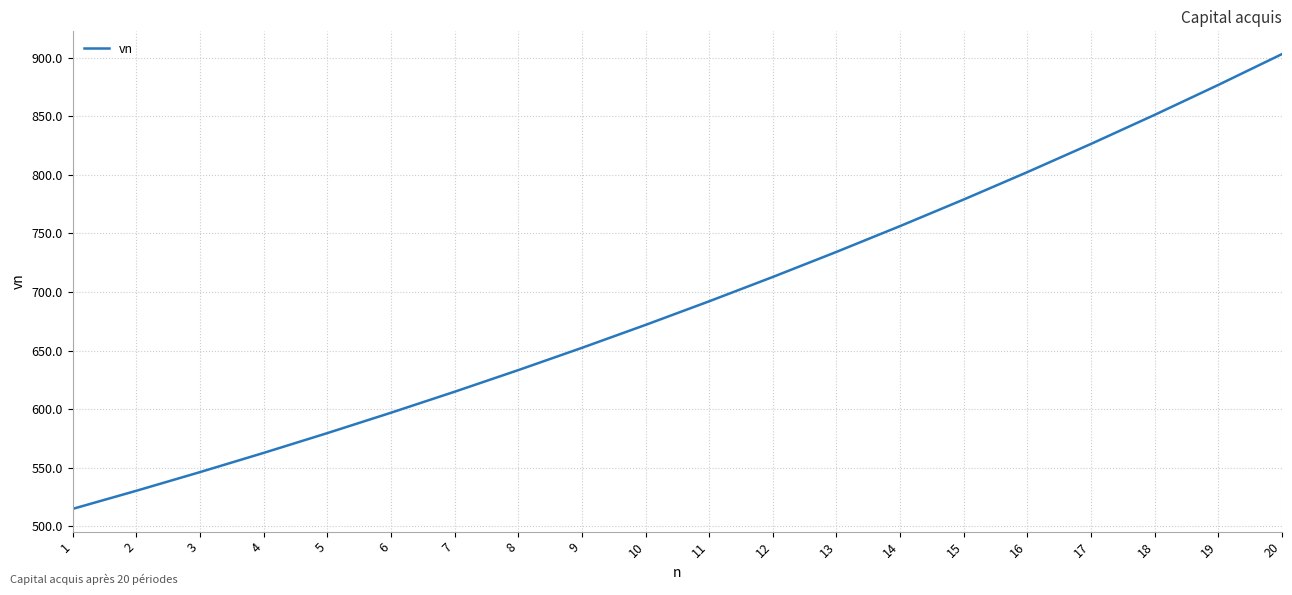

Which label corresponds to the smallest value in the chart?

1